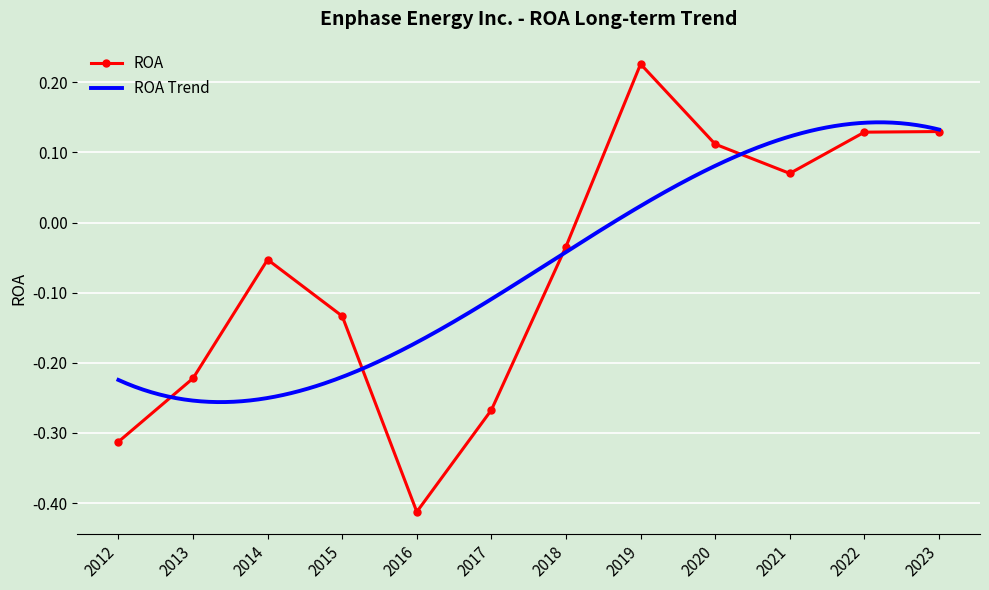

Reading left to right, what are all the values shown in this chart?

2023=0.1	2022=0.1	2021=0.1	2020=0.1	2019=0.2	2018=-0.0	2017=-0.3	2016=-0.4	2015=-0.1	2014=-0.1	2013=-0.2	2012=-0.3